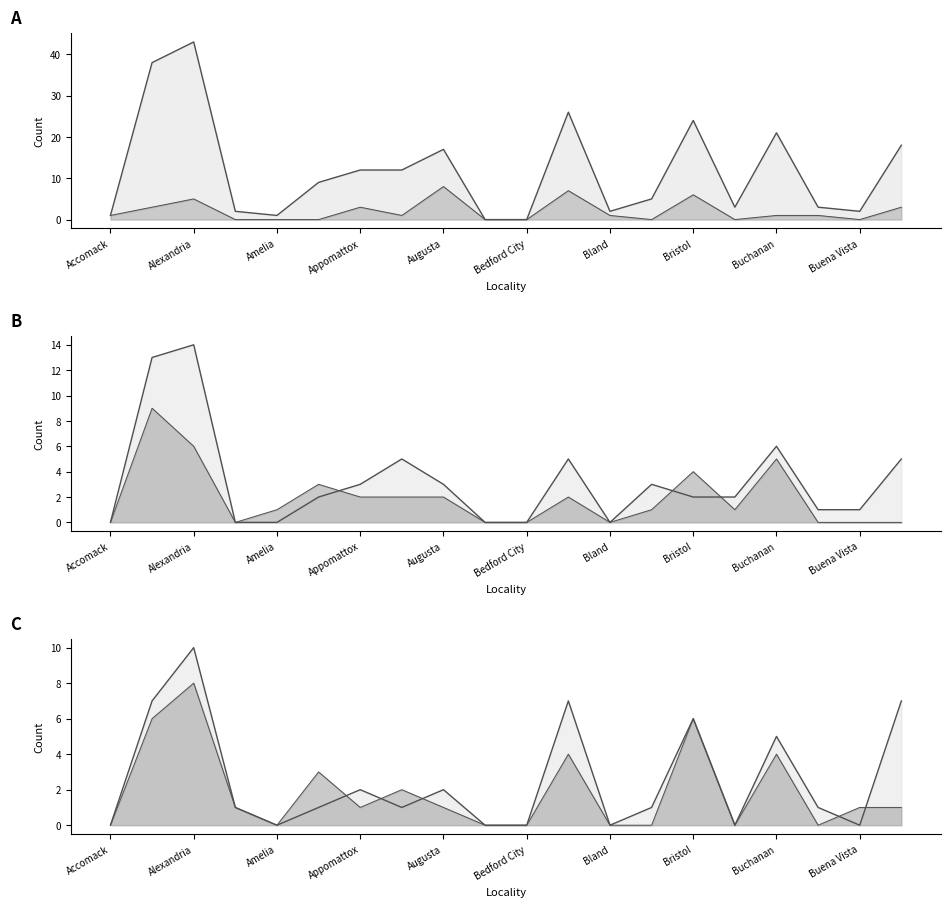

At which category does Number of Children reach its first local valley?

Amelia